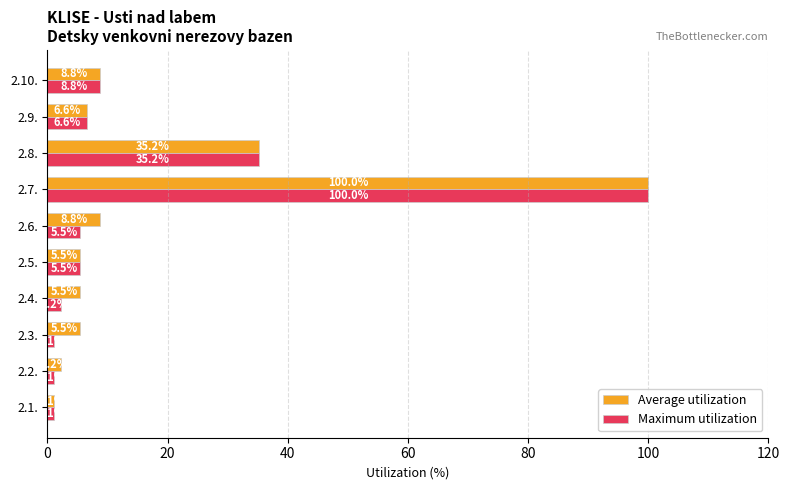

Which series changed the most between 2.5. and 2.6.?

Average utilization